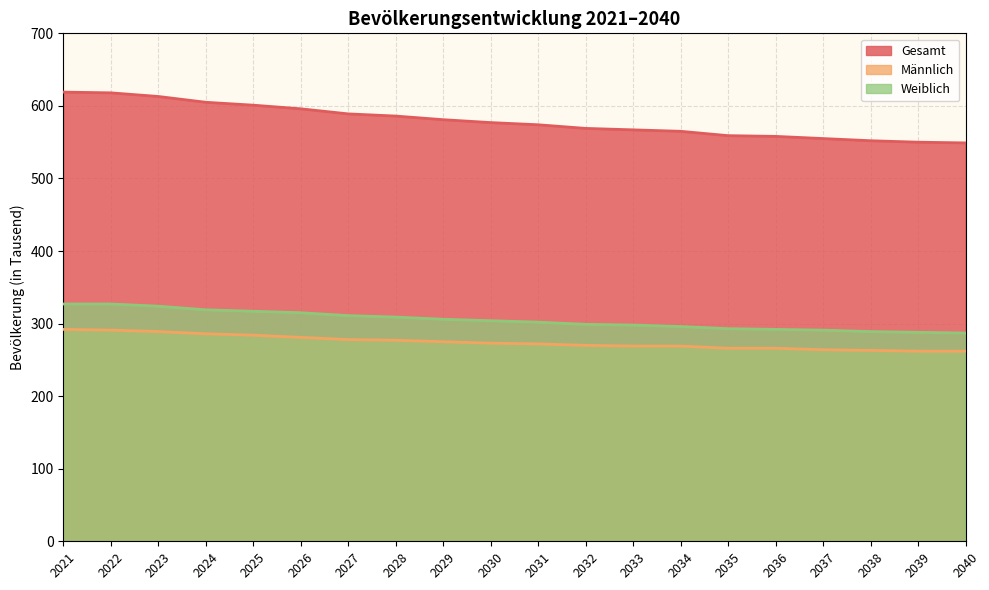

Between 2028 and 2040, which series saw the biggest shift?

Gesamt